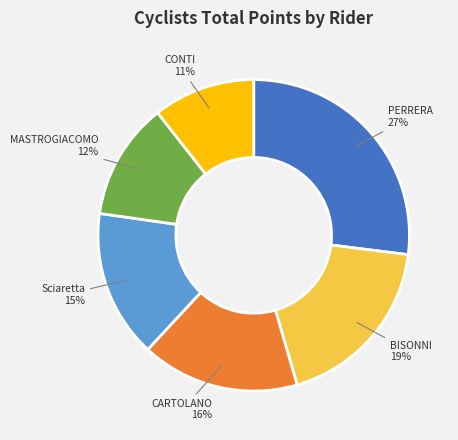

What percentage is the CONTI 11% slice, to the nearest percent?

11%